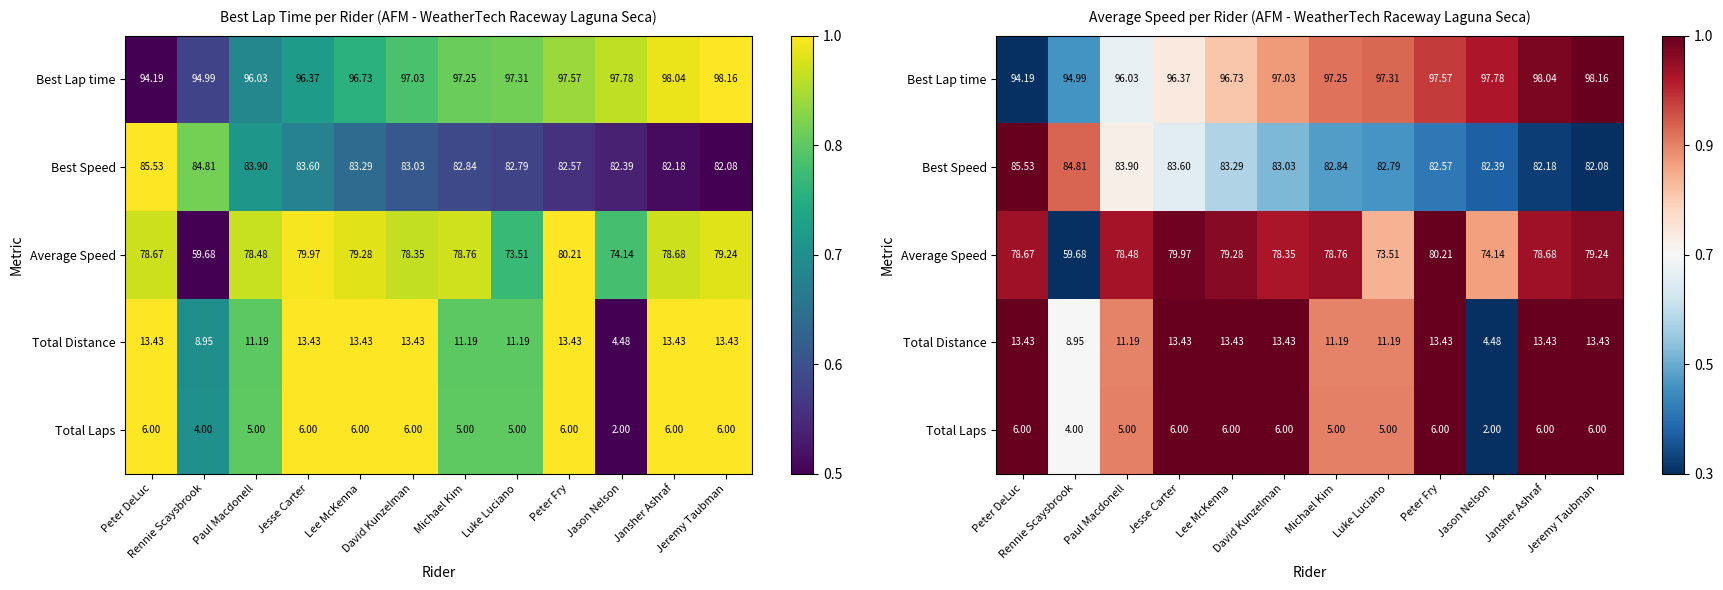

At which category is the sum across all series the highest?

Peter Fry